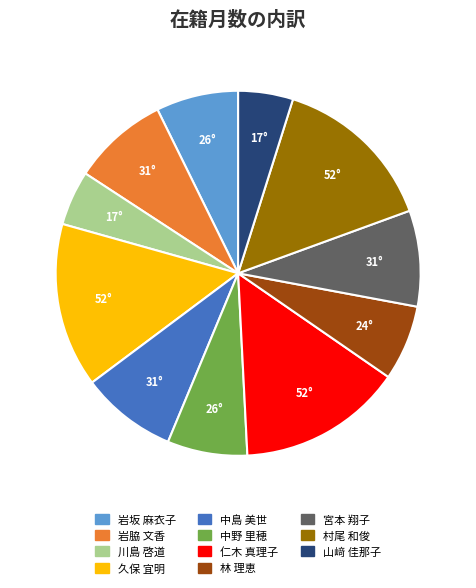

How many slices are in this pie chart?

11